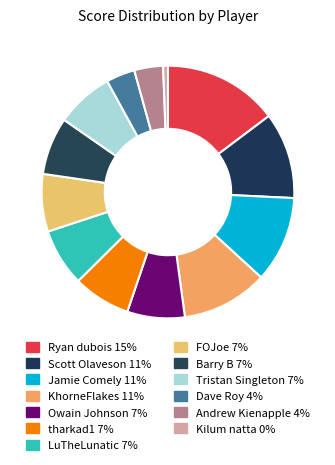

How many slices are in this pie chart?

13